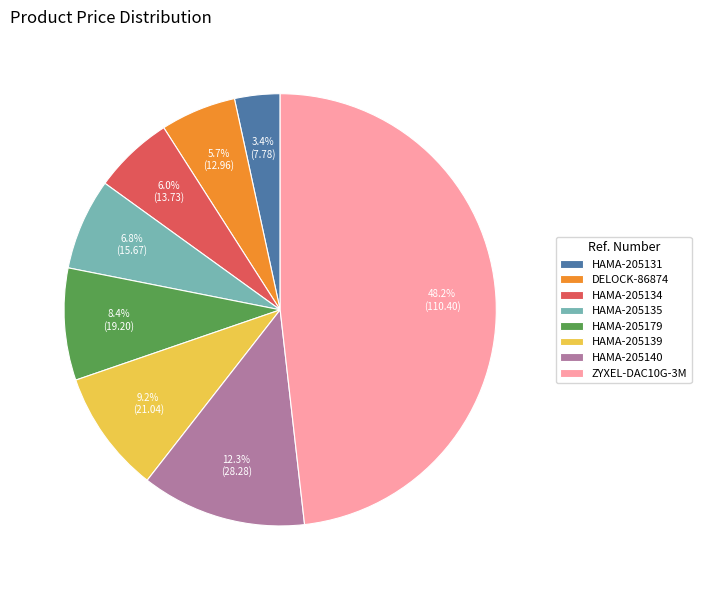

How many slices are in this pie chart?

8